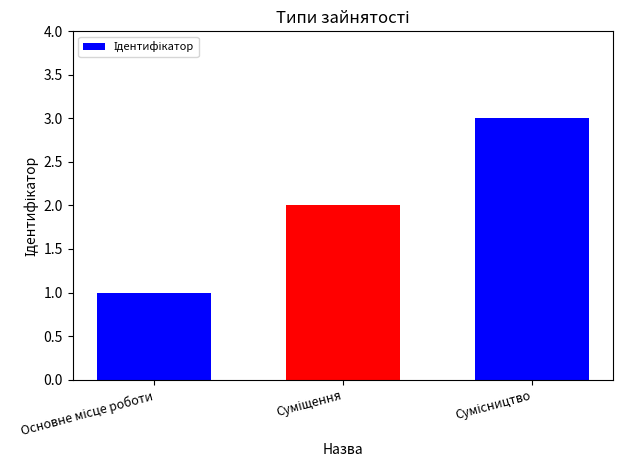

What is the greatest value displayed?

3